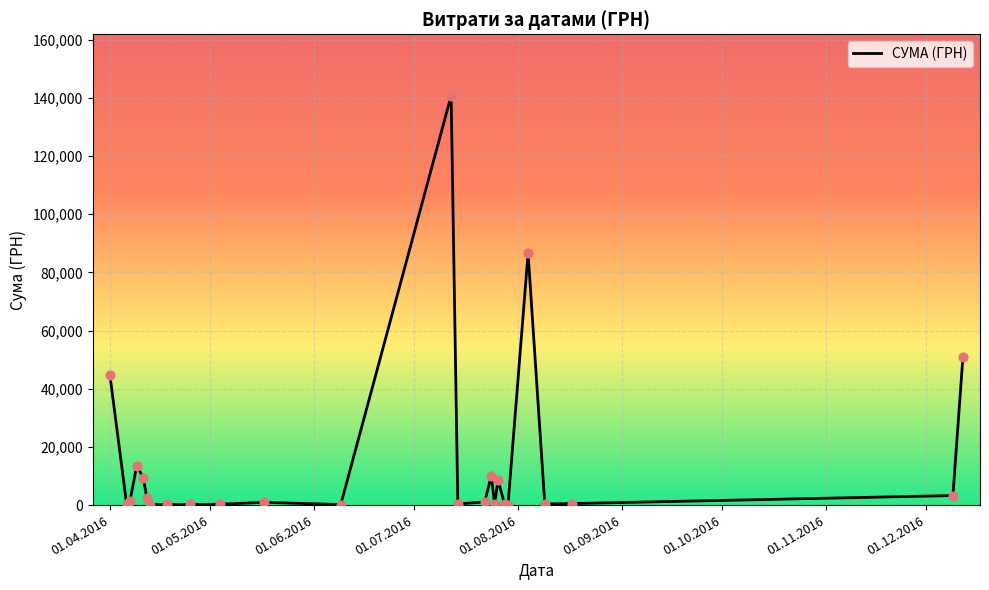

What is the greatest value displayed?

140706.2